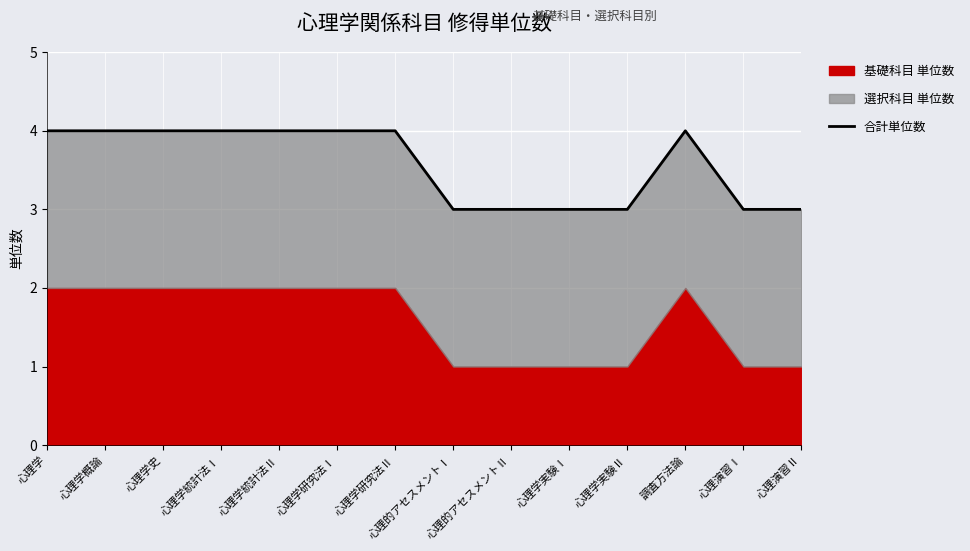

Reading left to right, transcribe all the data shown in this chart.

4	4	4	4	4	4	4	3	3	3	3	4	3	3